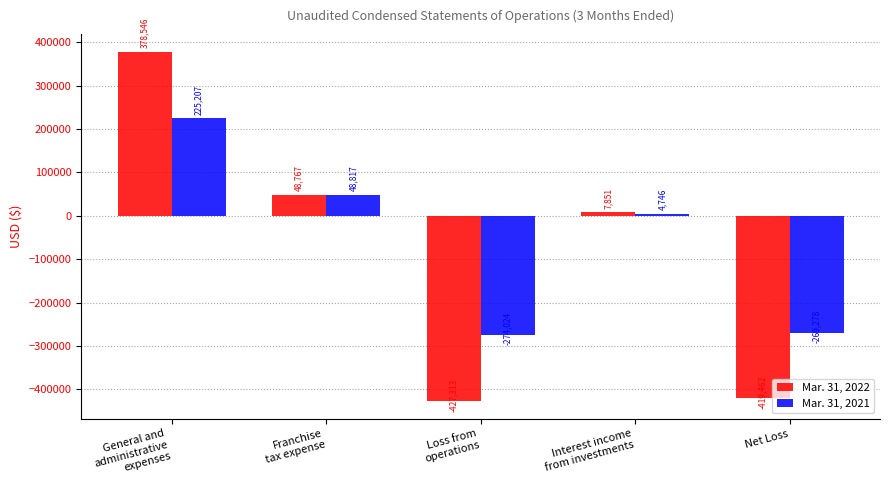

How many values in Mar. 31, 2022 are above zero?

3